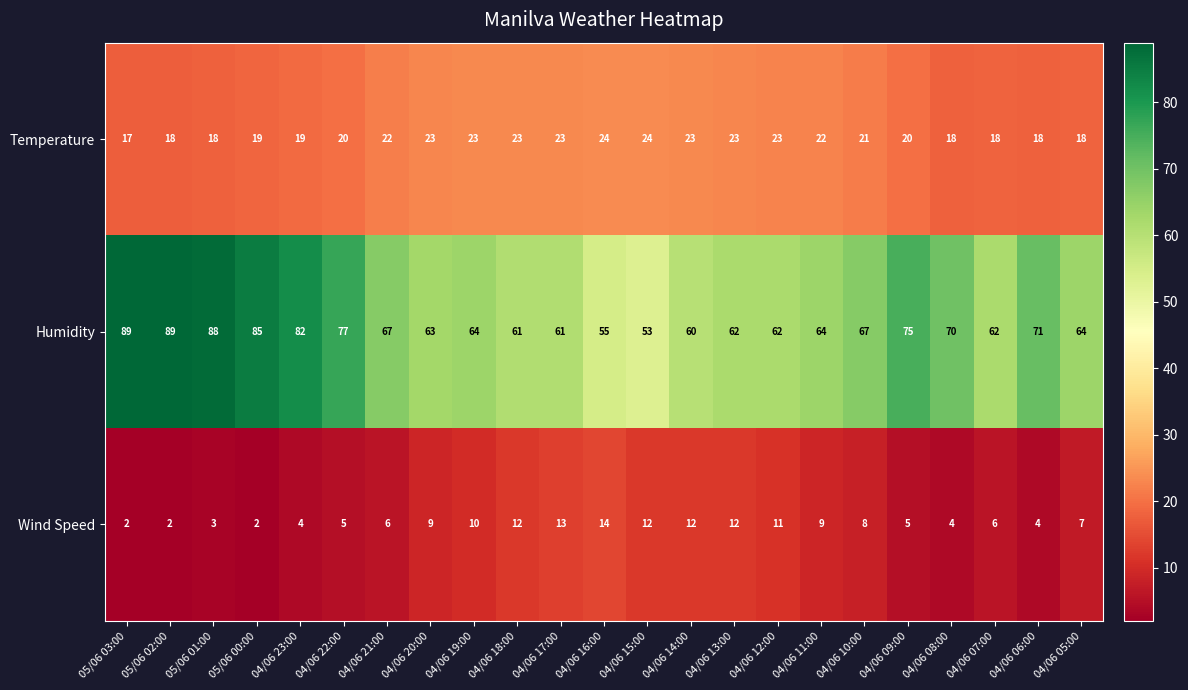

Which series has the largest total across all categories?

Humidity